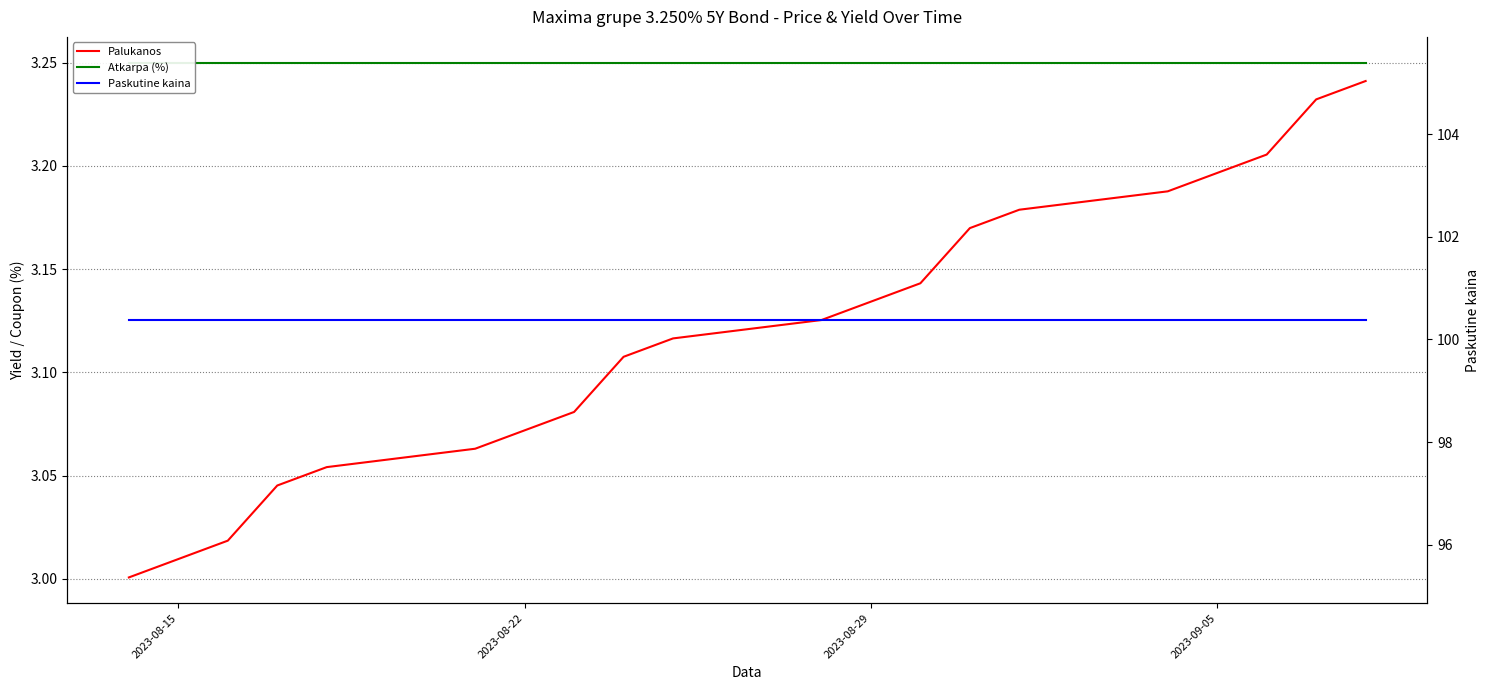

True or false: Paskutine kaina has a value of 50.1 at 2023-08-29.

False